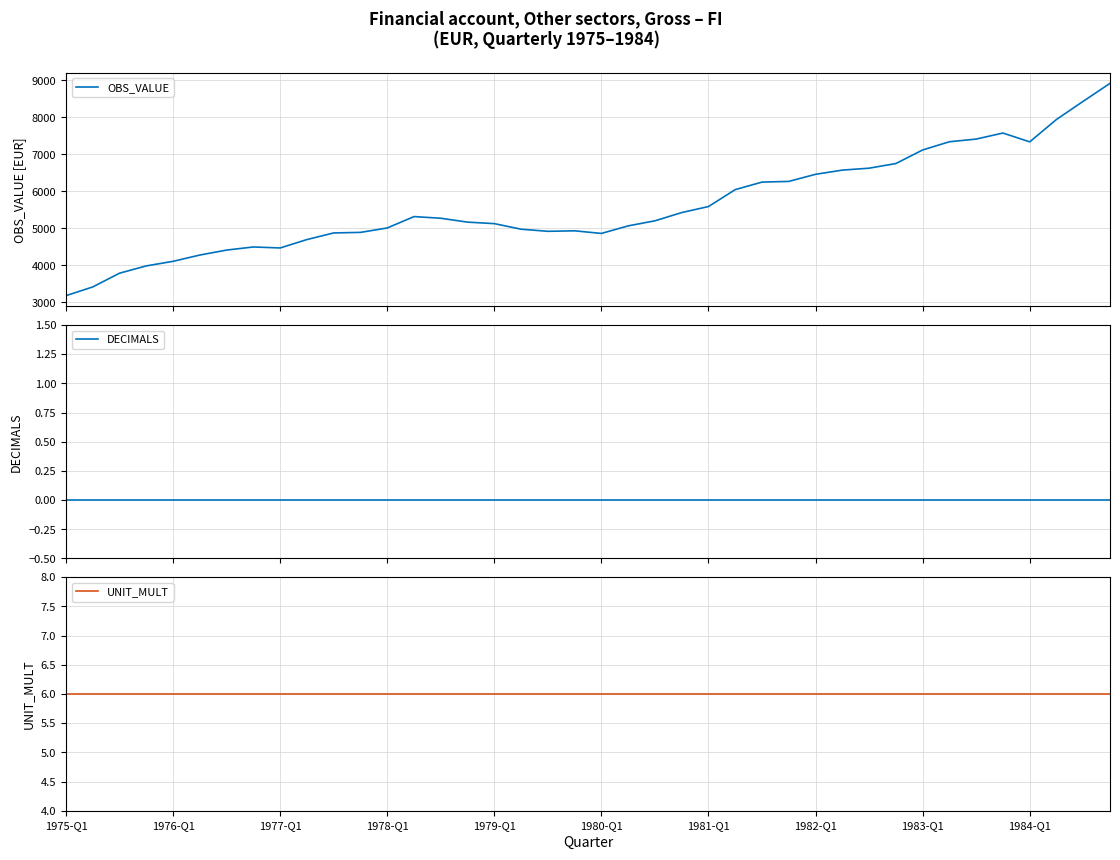

Which series has the widest spread of values?

OBS_VALUE